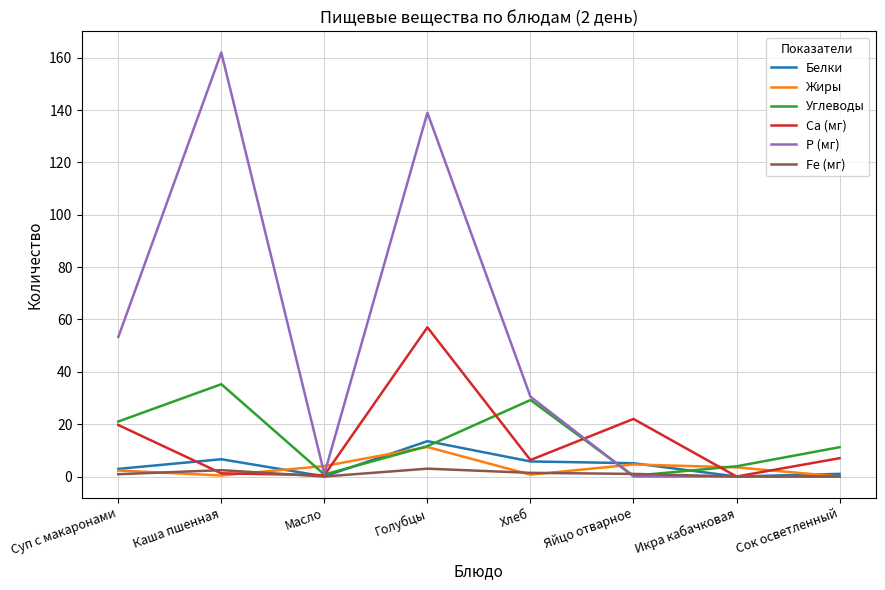

What is the average value of the Углеводы series?

14.2